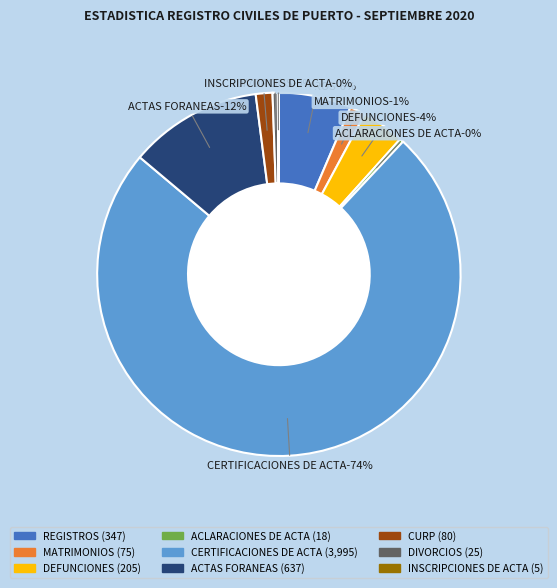

Which slice is the smallest?

INSCRIPCIONES DE ACTA